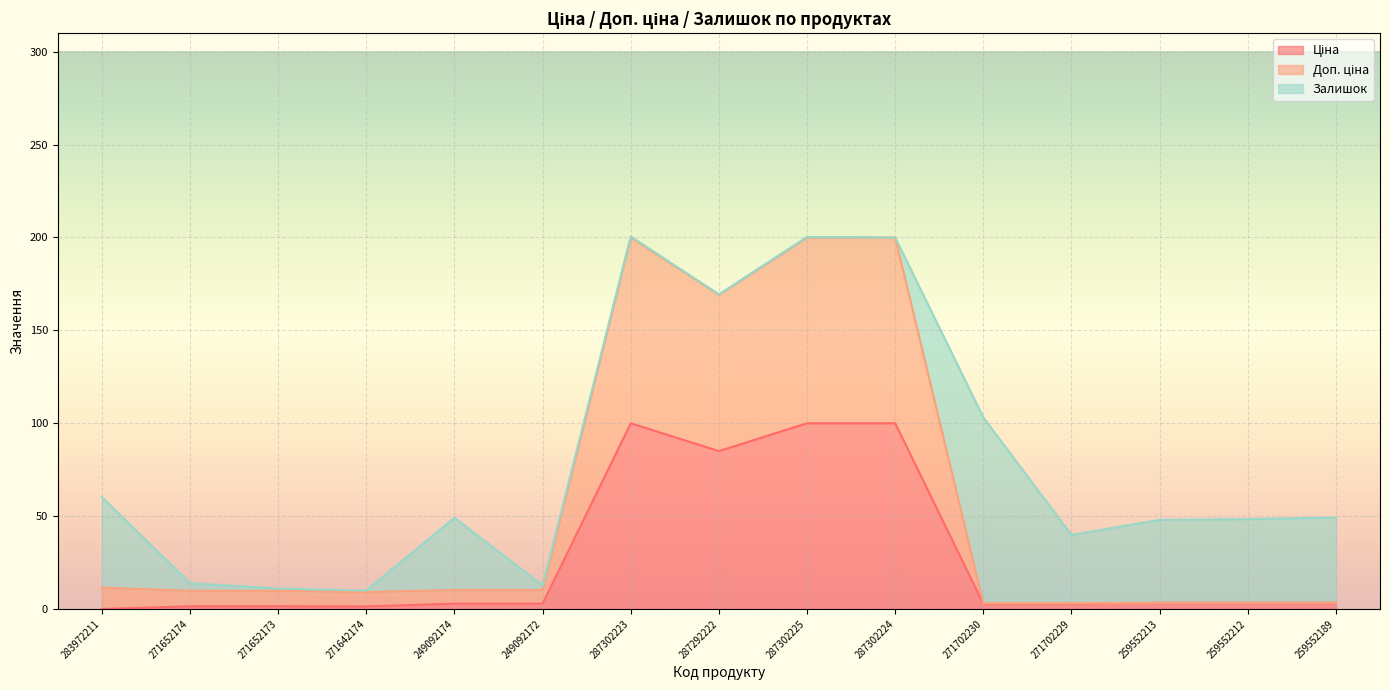

What is the approximate value of Доп. ціна at 271702229?

3.1